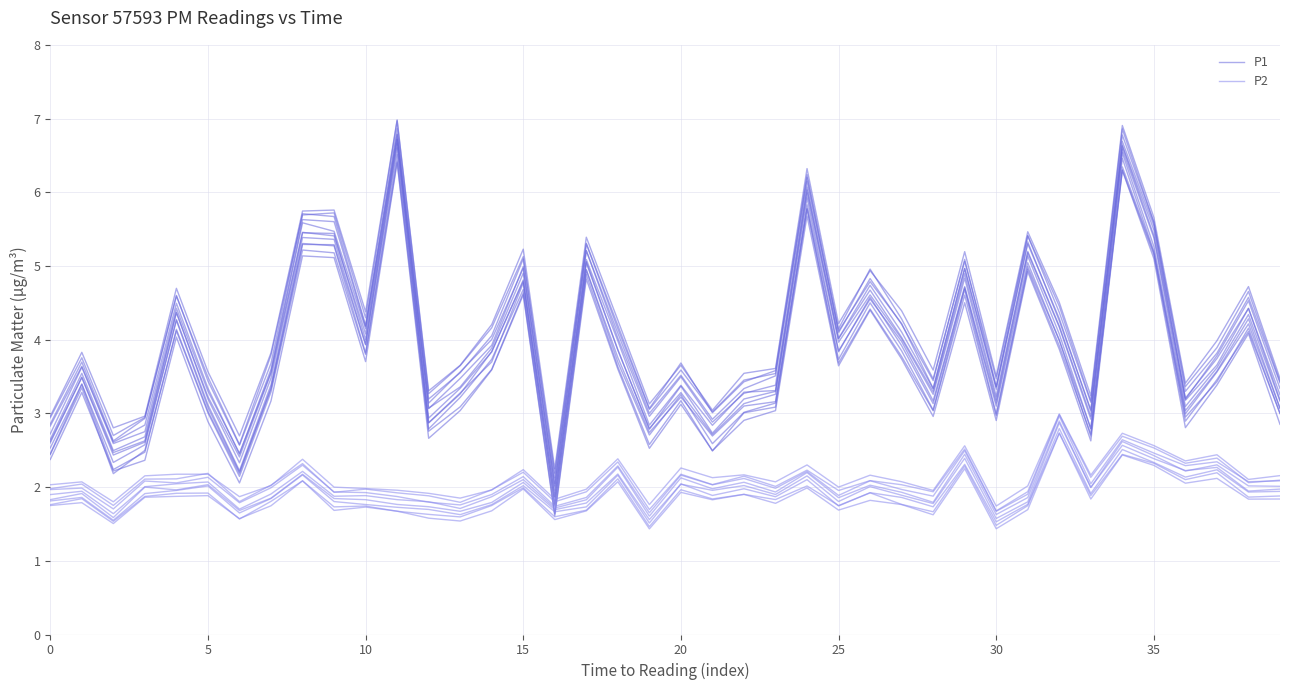

At which category does the chart reach its peak across all series?

11